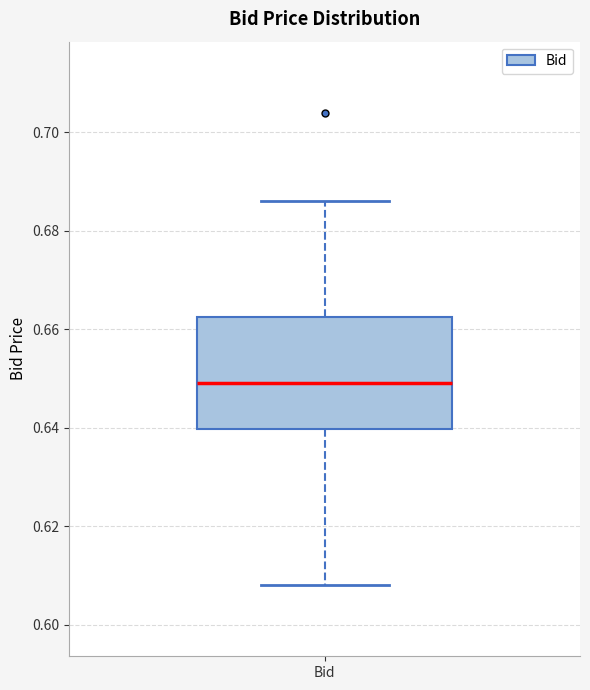

Read this box plot against the y-axis: the position of the median line, the range covered by the box, and the ends of both whiskers. The values are not printed on the chart, so give them approximately, as read against the axis.

median 0.650, box 0.640 to 0.662, whiskers 0.608 to 0.686